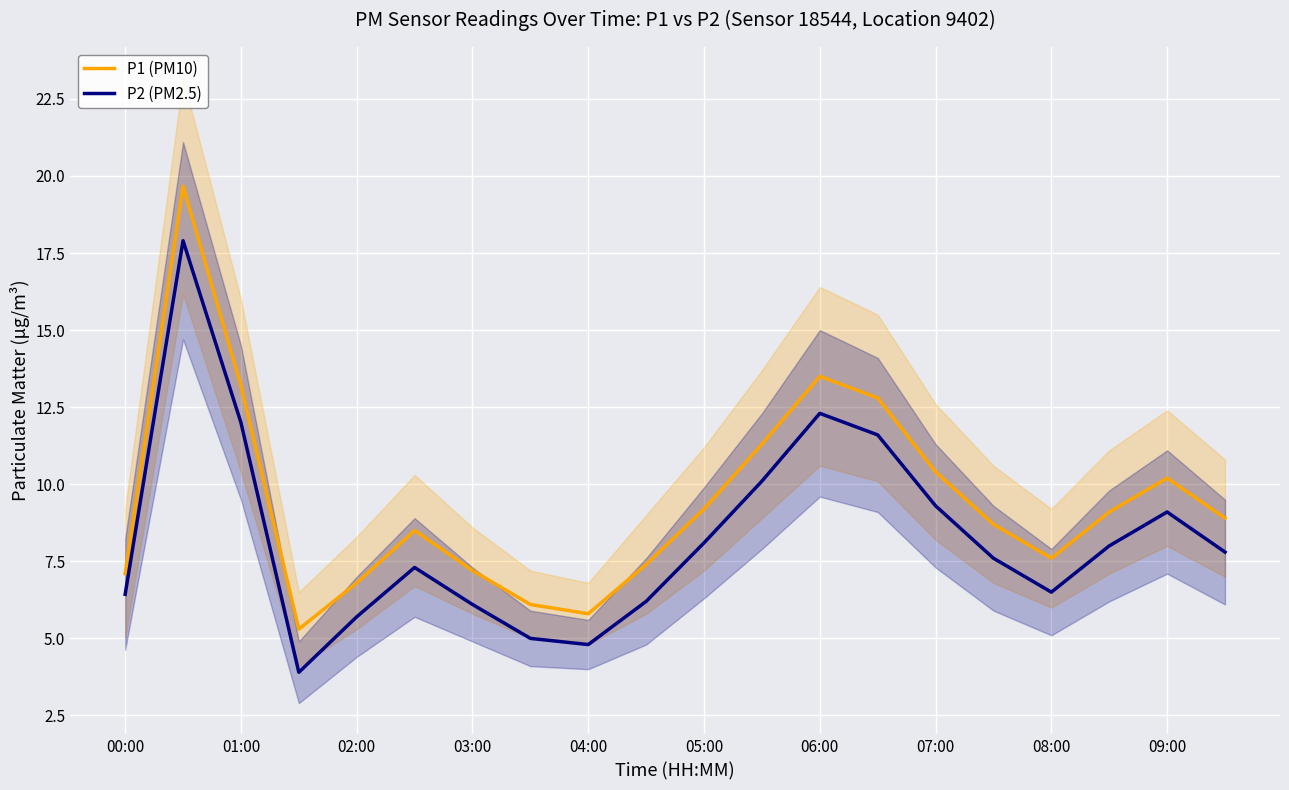

True or false: P1 (PM10) and P2 (PM2.5) intersect in this chart.

False